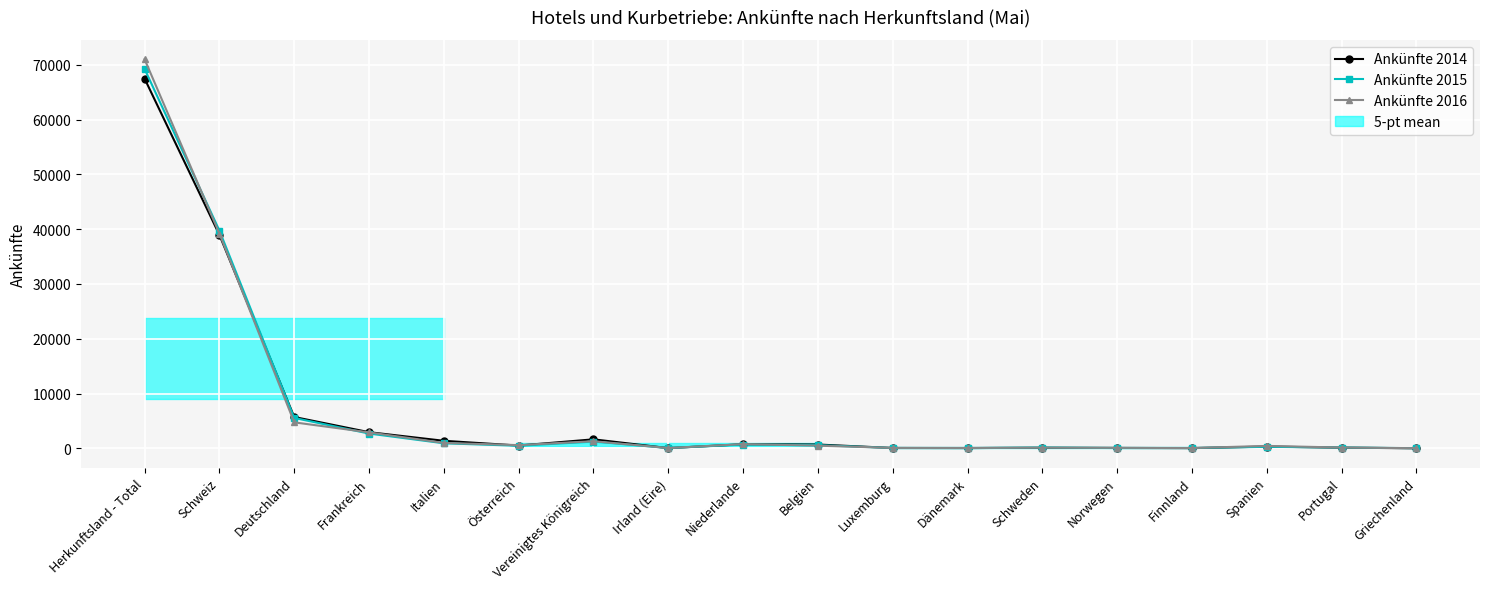

True or false: Ankünfte 2015 has a value of 1236 at Vereinigtes Königreich.

True